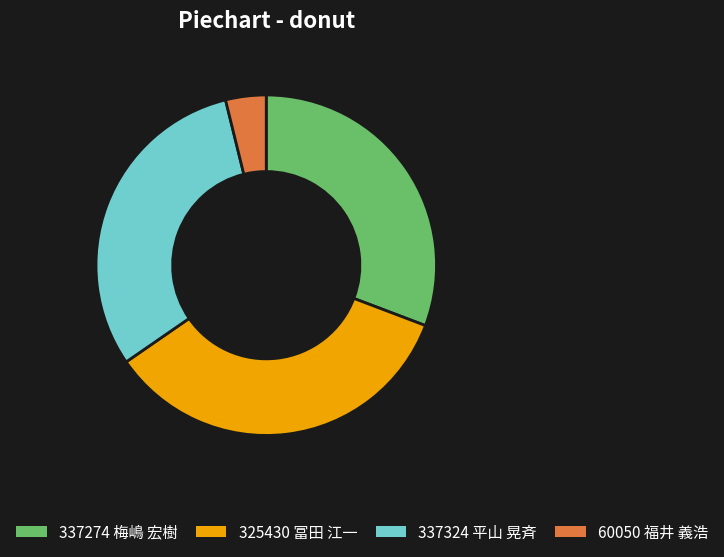

The 337274 梅嶋 宏樹 slice represents 31% of the pie. True or false?

True